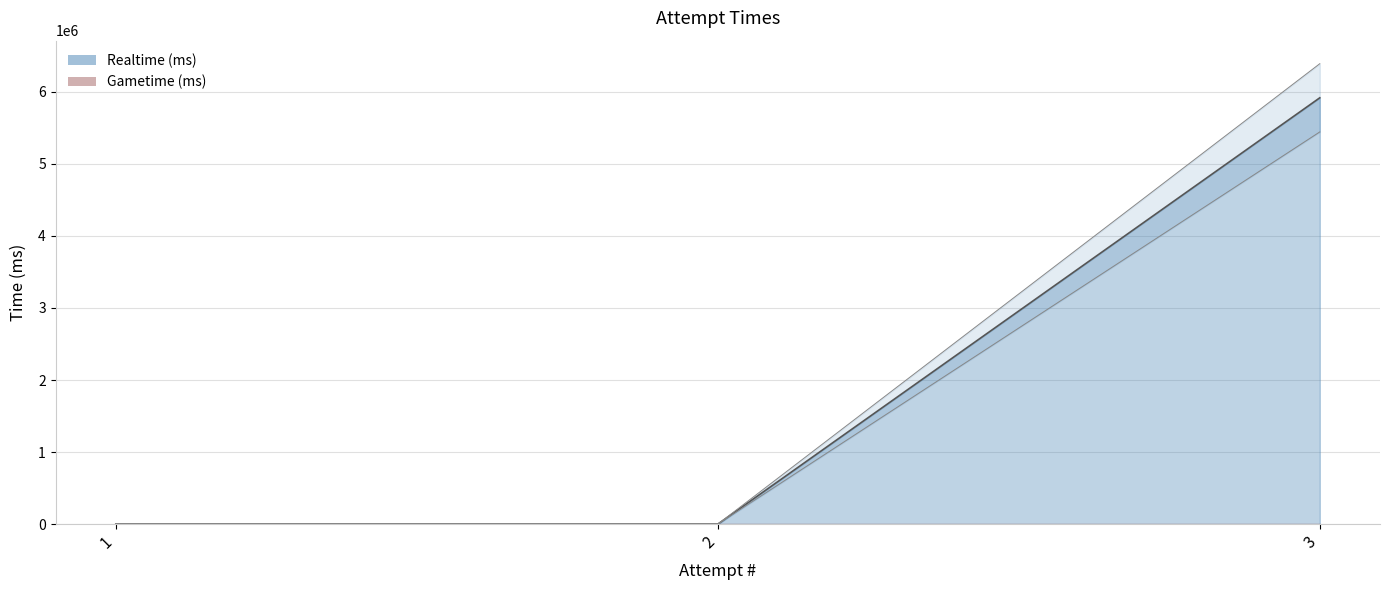

Reading left to right, extract all data points from this chart.

0.0	0.0	5442847.0